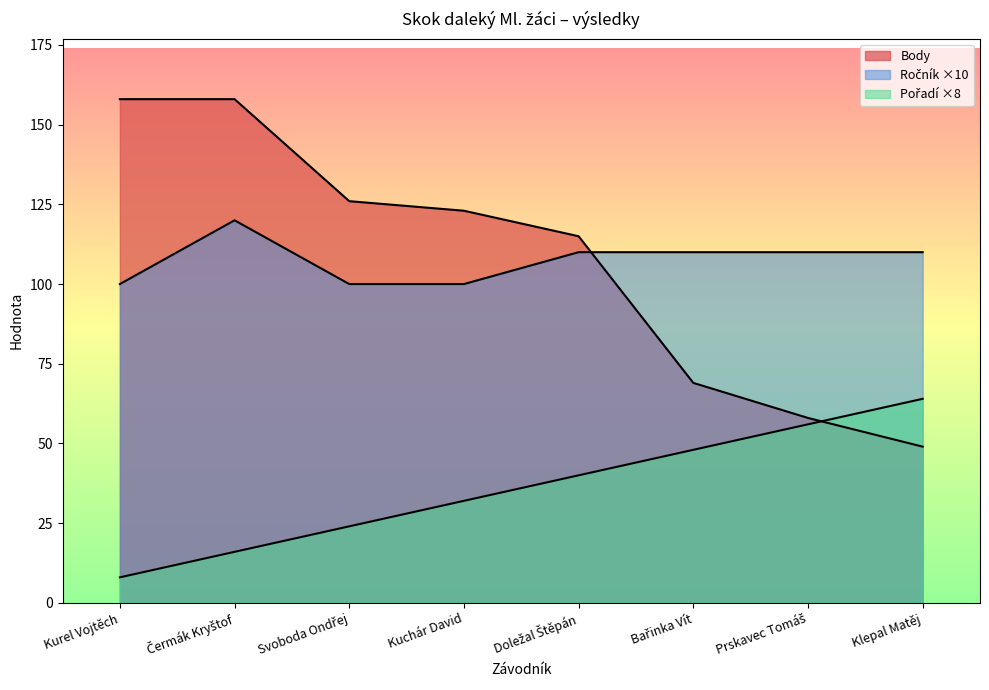

Reading left to right, list all the values displayed in this chart.

Pořadí: 8	16	24	32	40	48	56	64
Ročník: 100	120	100	100	110	110	110	110
Body: 158	158	126	123	115	69	58	49